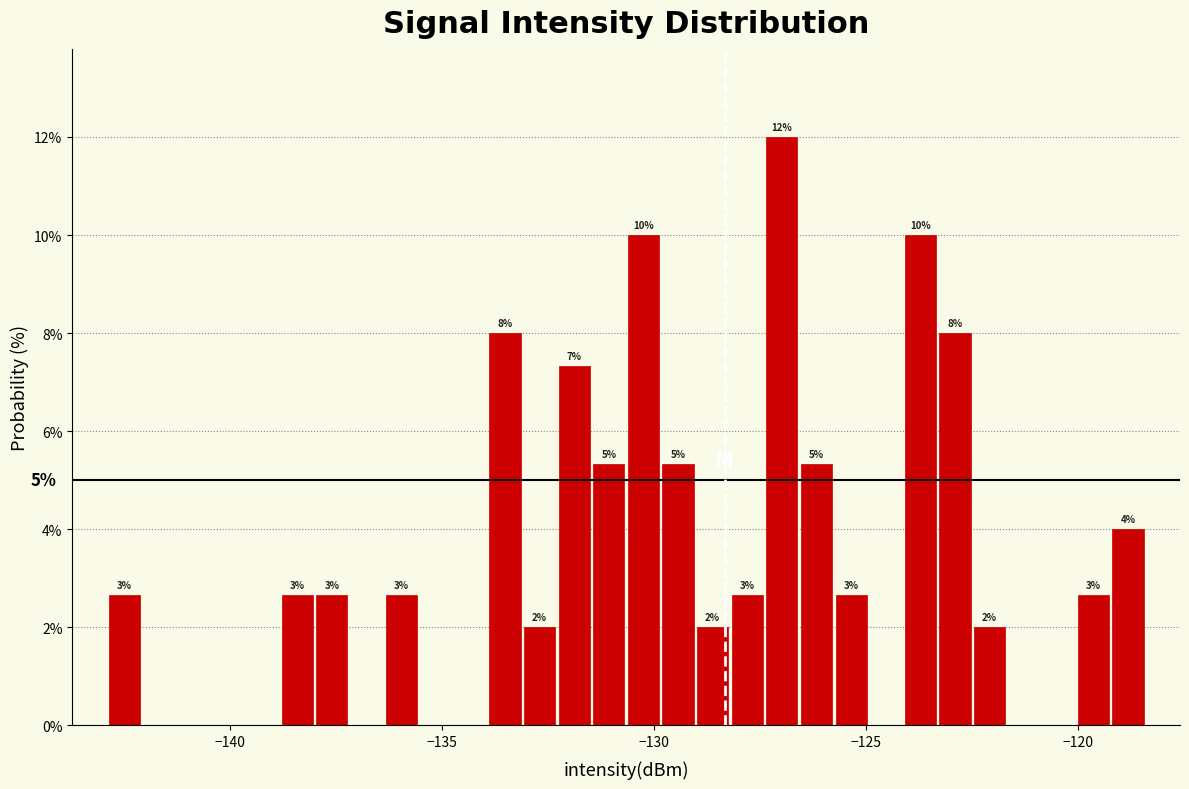

Read against the x-axis, roughly where is the centre of the tallest bar?

-127.0